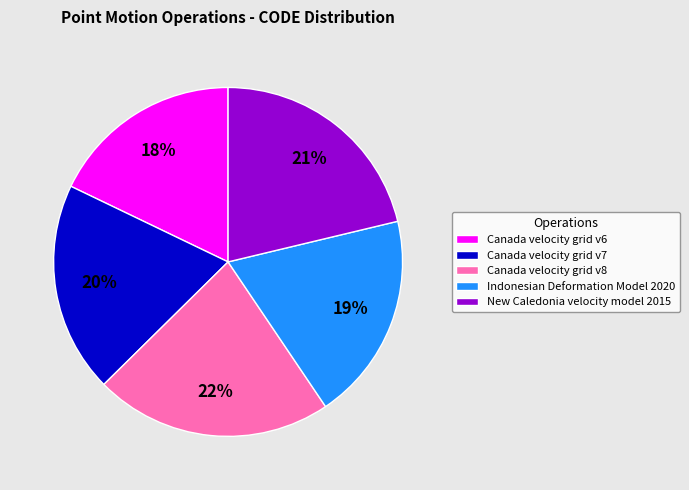

Is there a majority slice in this chart?

No